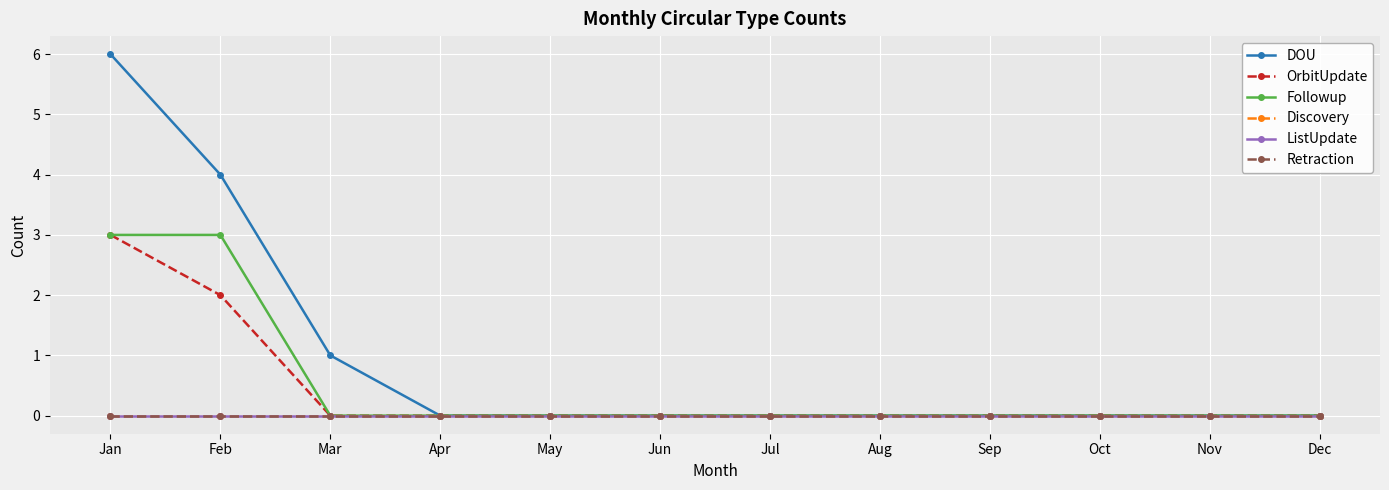

Rank the series by their maximum value, from lowest to highest.

Discovery, ListUpdate, Retraction, OrbitUpdate, Followup, DOU